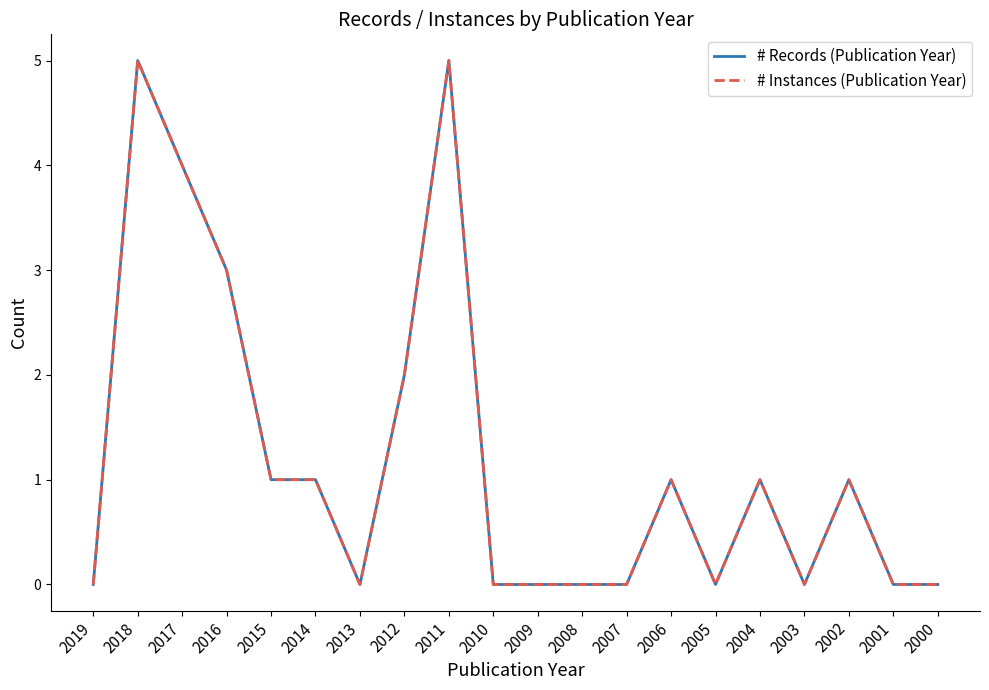

Reading left to right, what are all the values shown in this chart?

# Records (Publication Year): 0	5	4	3	1	1	0	2	5	0	0	0	0	1	0	1	0	1	0	0
# Instances (Publication Year): 0	5	4	3	1	1	0	2	5	0	0	0	0	1	0	1	0	1	0	0